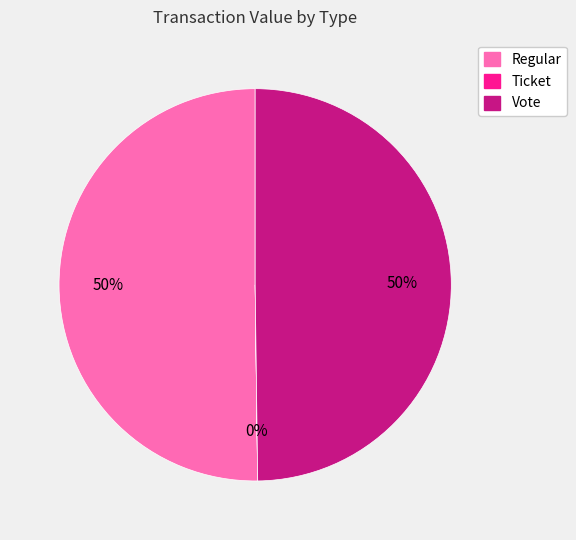

To the nearest percent, what is the average slice percentage?

33%